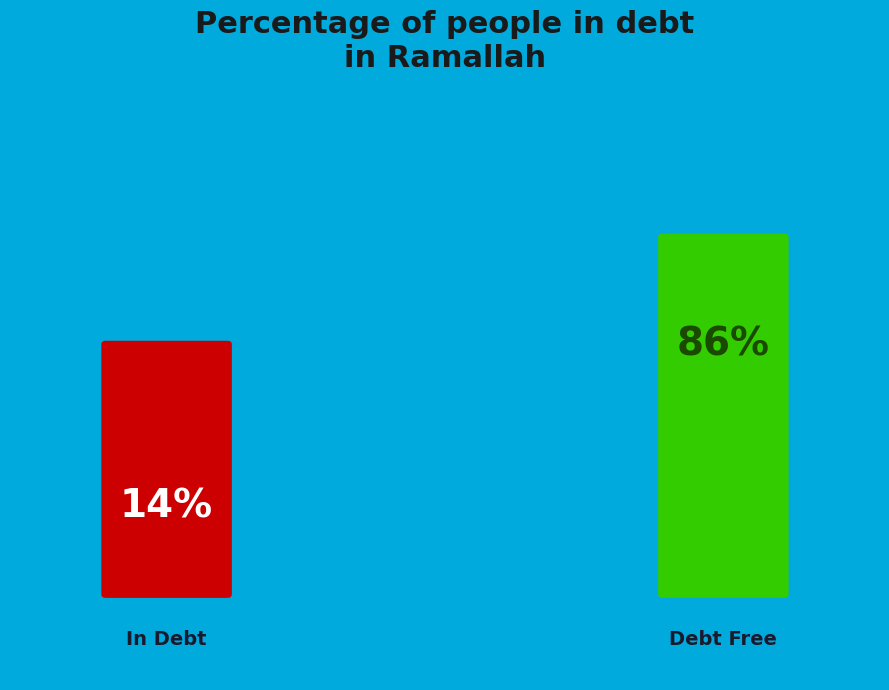

Is the sum of 9 and 8 greater than half?

No